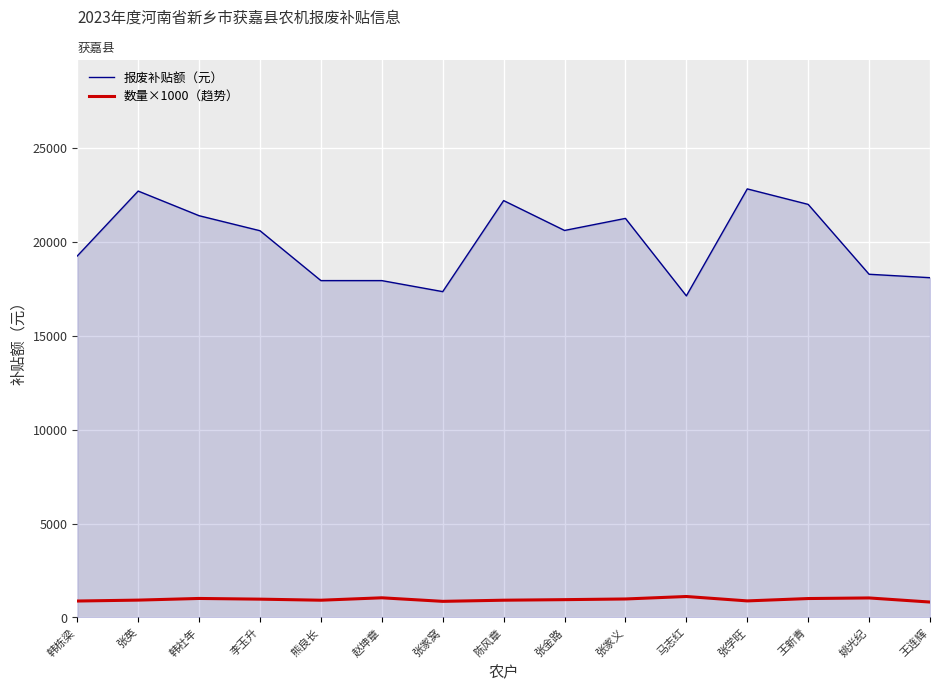

True or false: 报废补贴额（元） and 数量×1000（趋势） cross at least once.

False